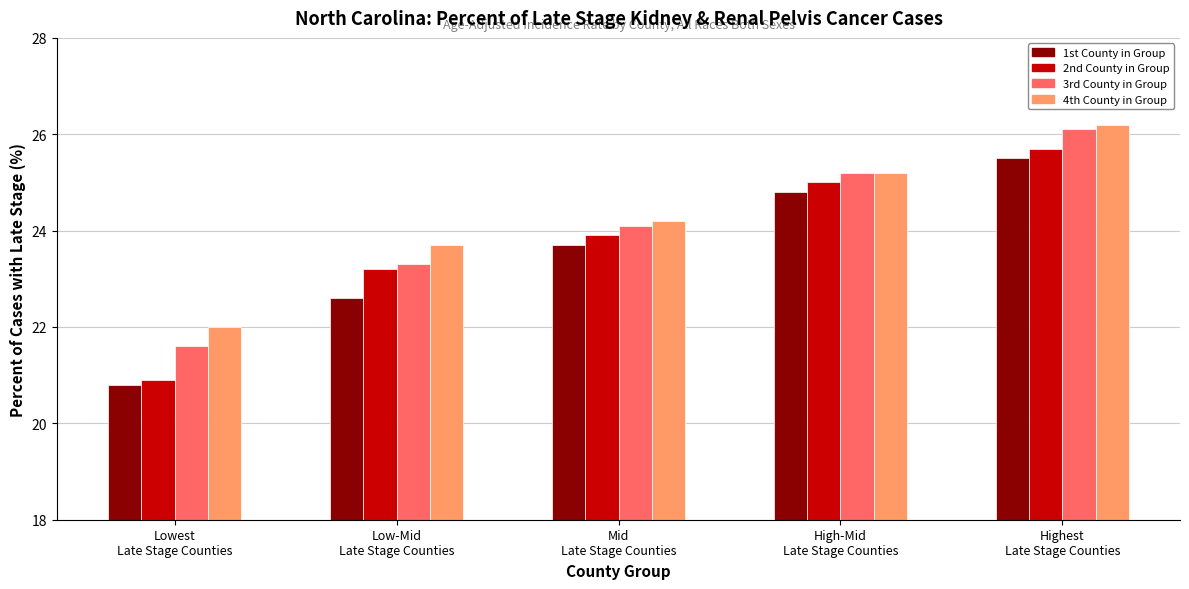

What is the smallest value displayed?

20.8